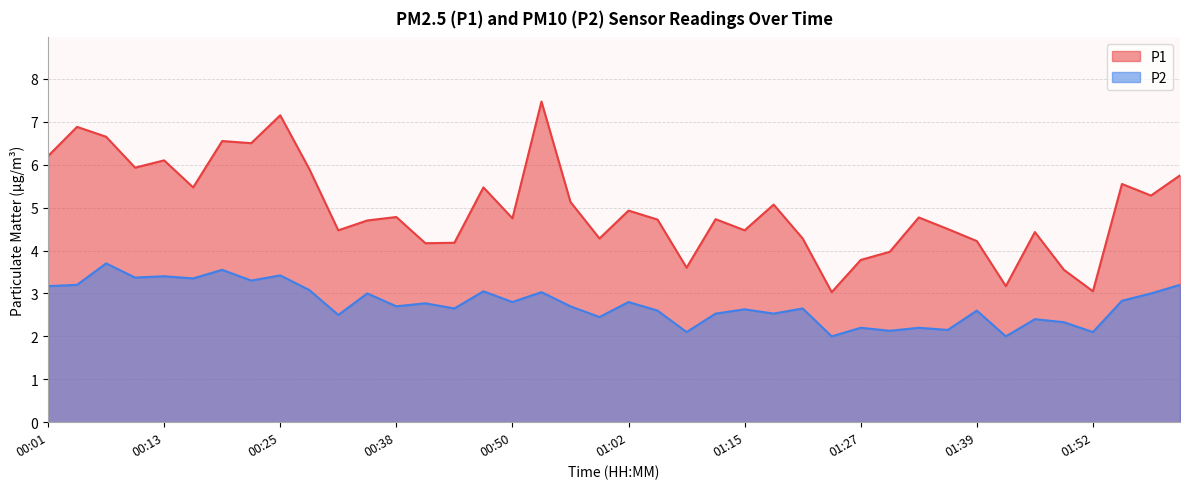

At 01:08, list the series in order from largest to smallest.

P1, P2